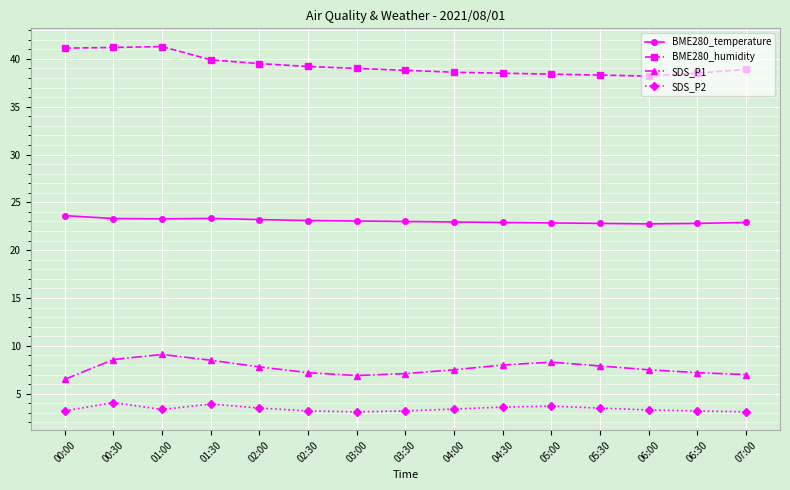

What is the sum of all SDS_P1 values?

115.1